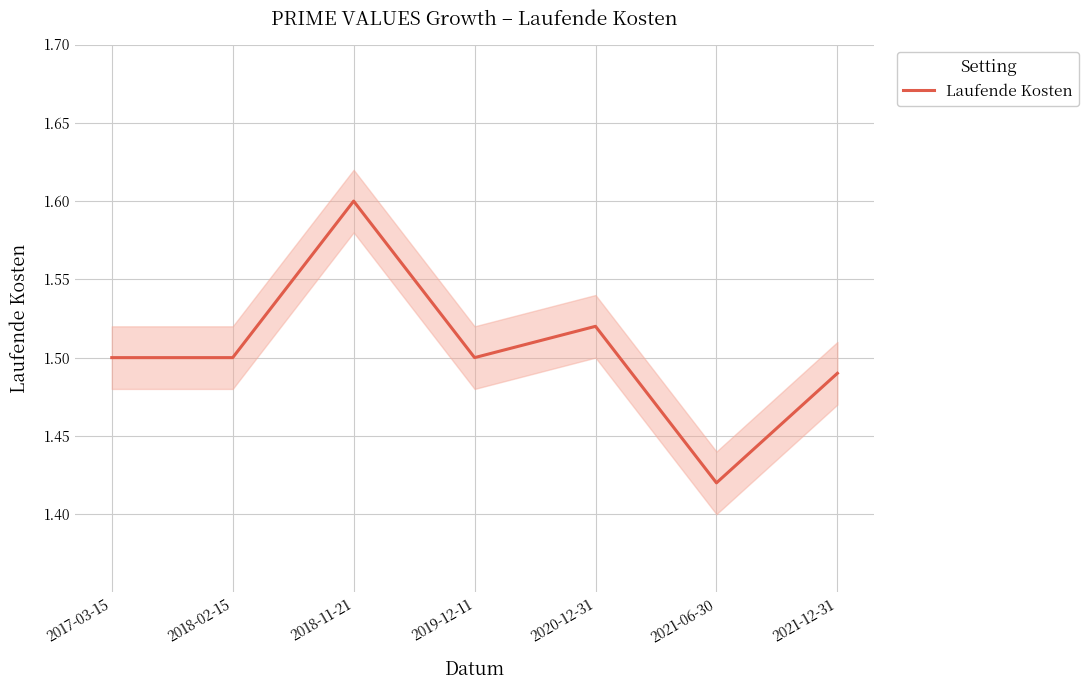

What position from the left is 2019-12-11?

4